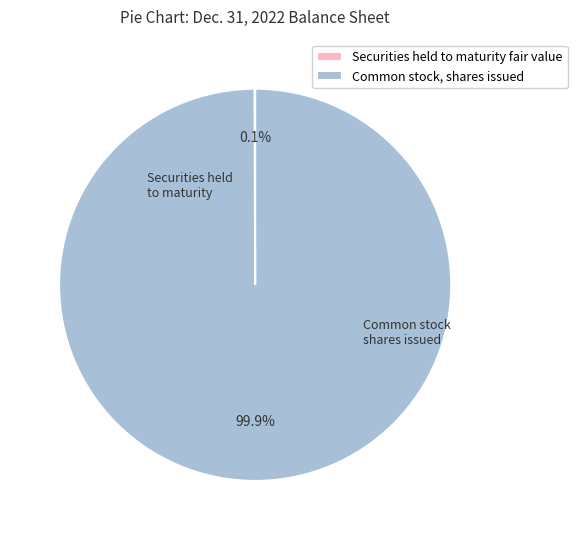

What portion of the pie excludes Common stock, shares issued?

0.1%